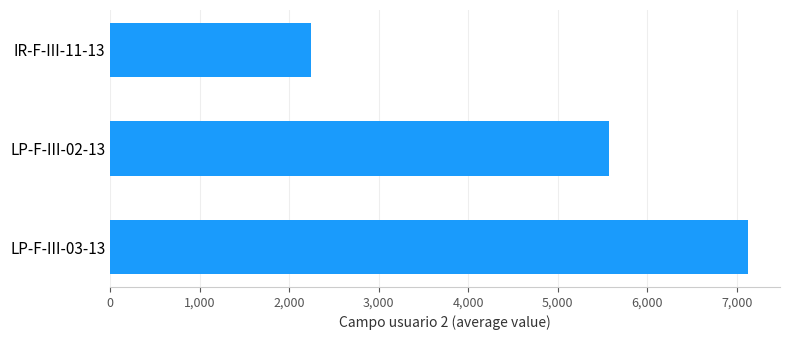

Is it true that the value at LP-F-III-02-13 is 8020?

False